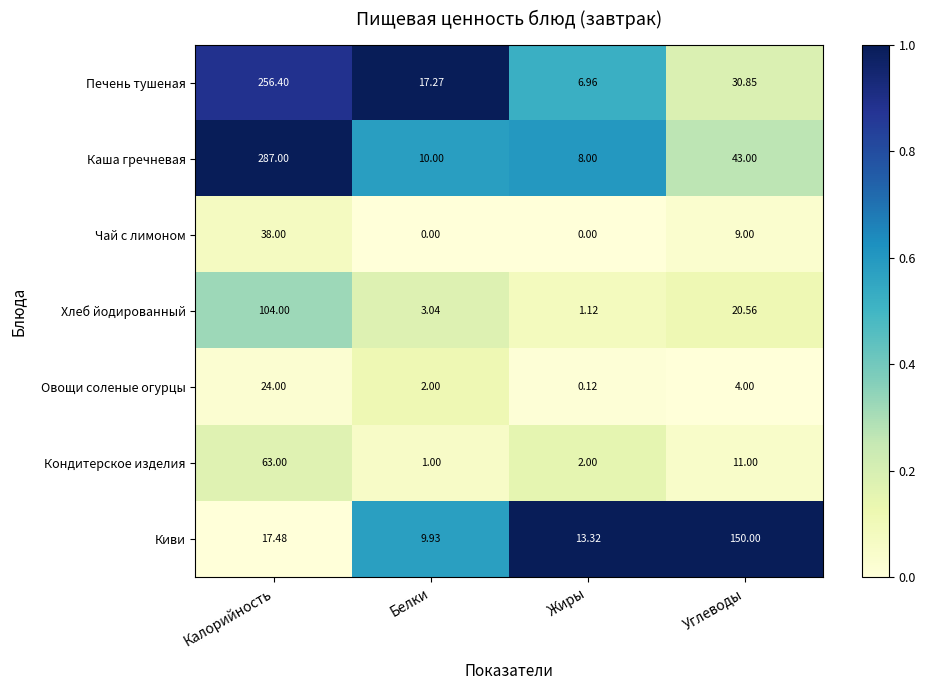

What is the difference between the highest and lowest values at Калорийность?

269.5